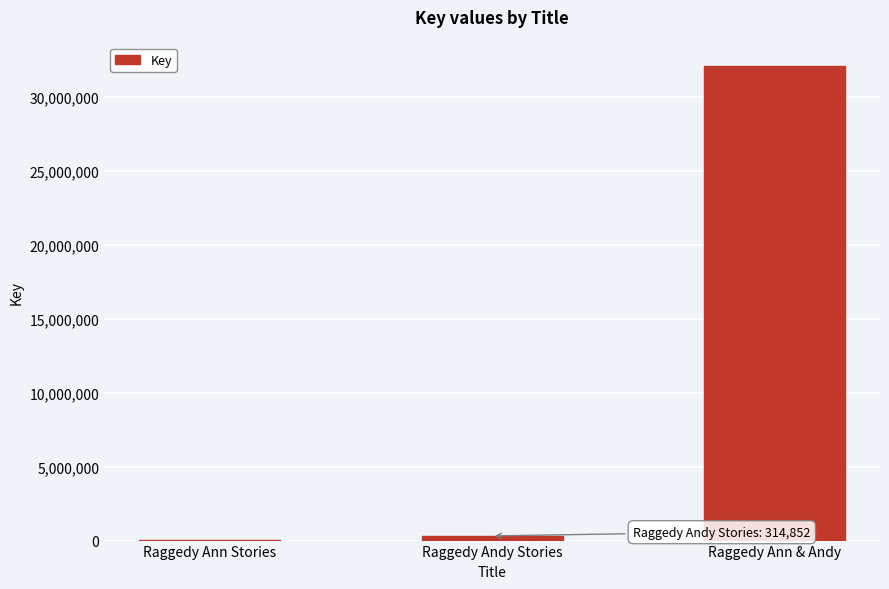

What value does the data have at Raggedy Andy Stories, to the nearest 50?

314850